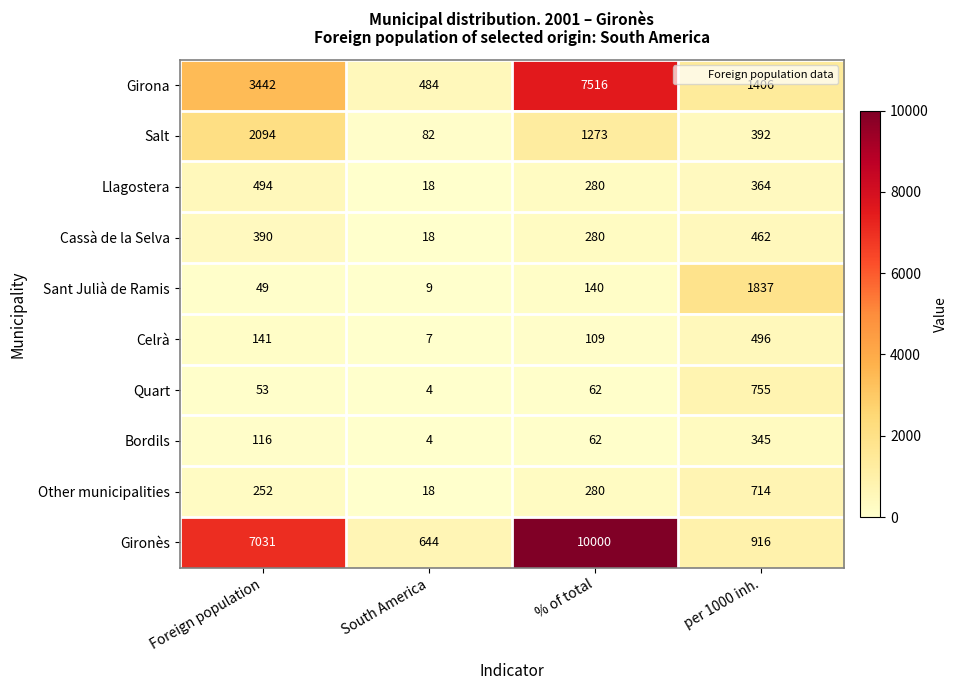

Count the Cassà de la Selva values in the range 280 to 462.

3